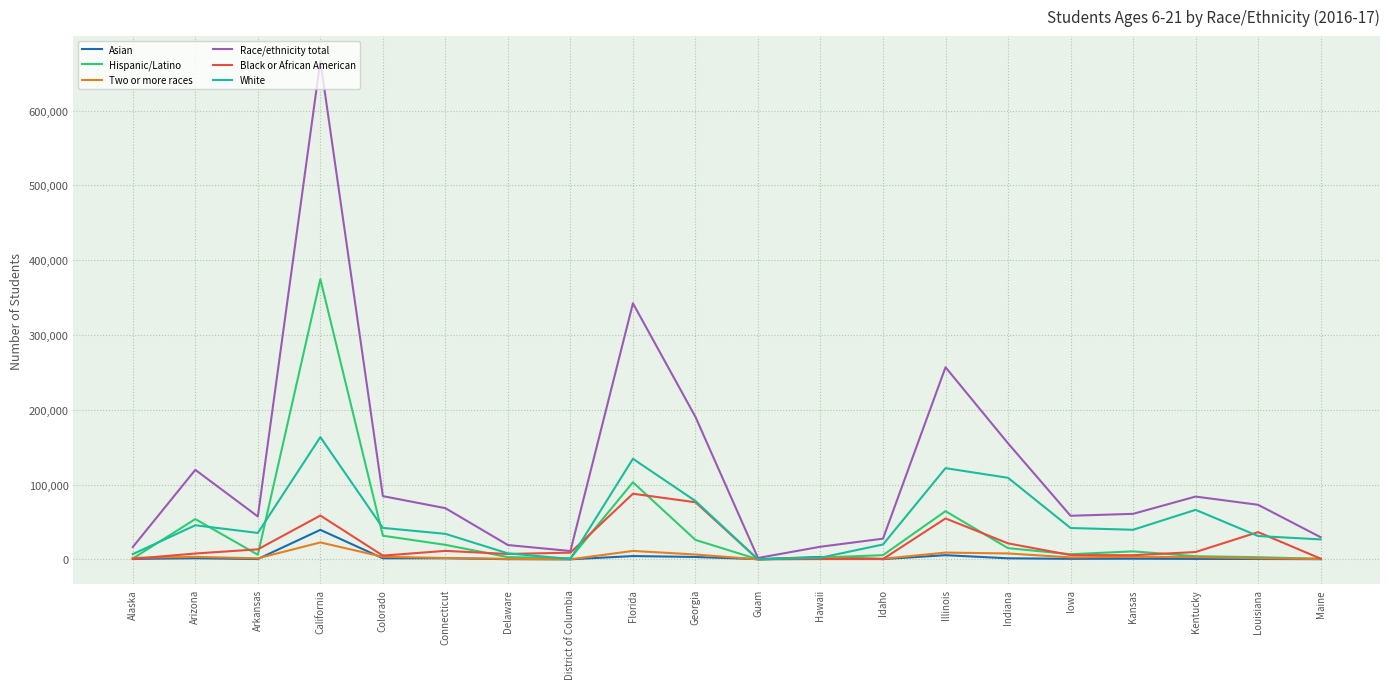

The Race/ethnicity total series shows 97114 at Florida. True or false?

False